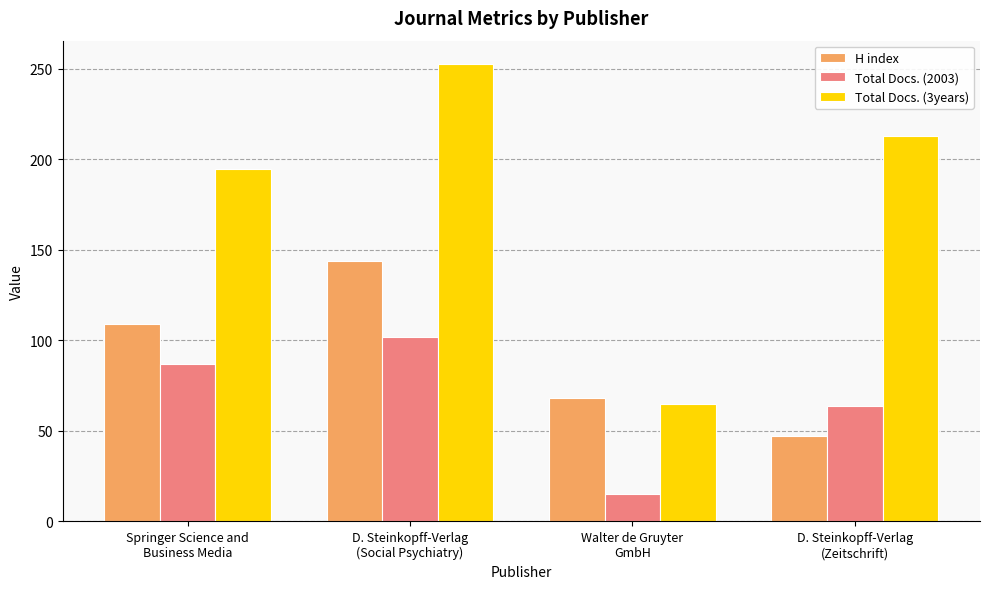

Reading left to right, what are all the values shown in this chart?

H index: 109	144	68	47
Total Docs. (2003): 87	102	15	64
Total Docs. (3years): 195	253	65	213